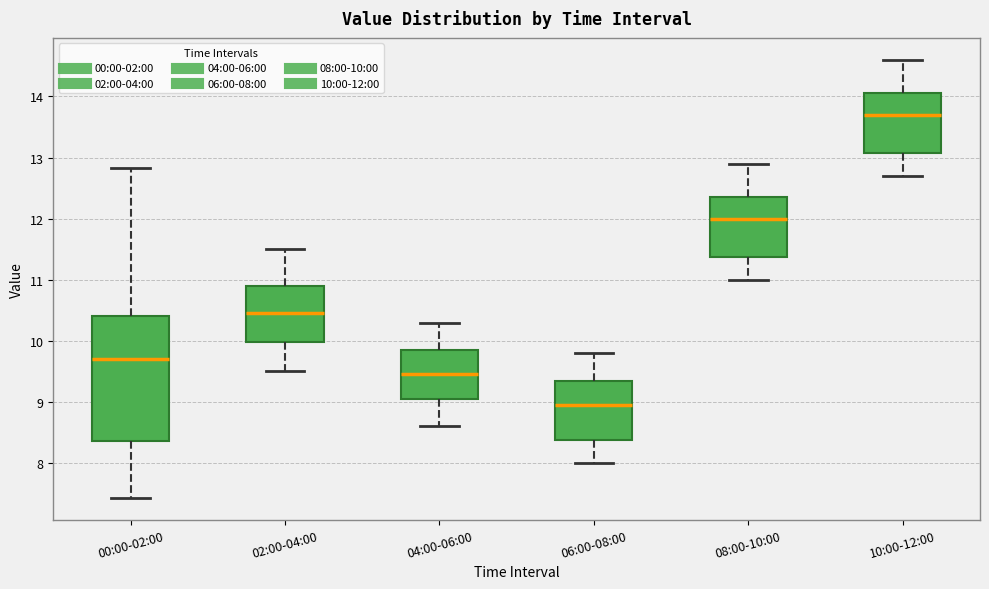

Which box has the highest median line?

10:00-12:00